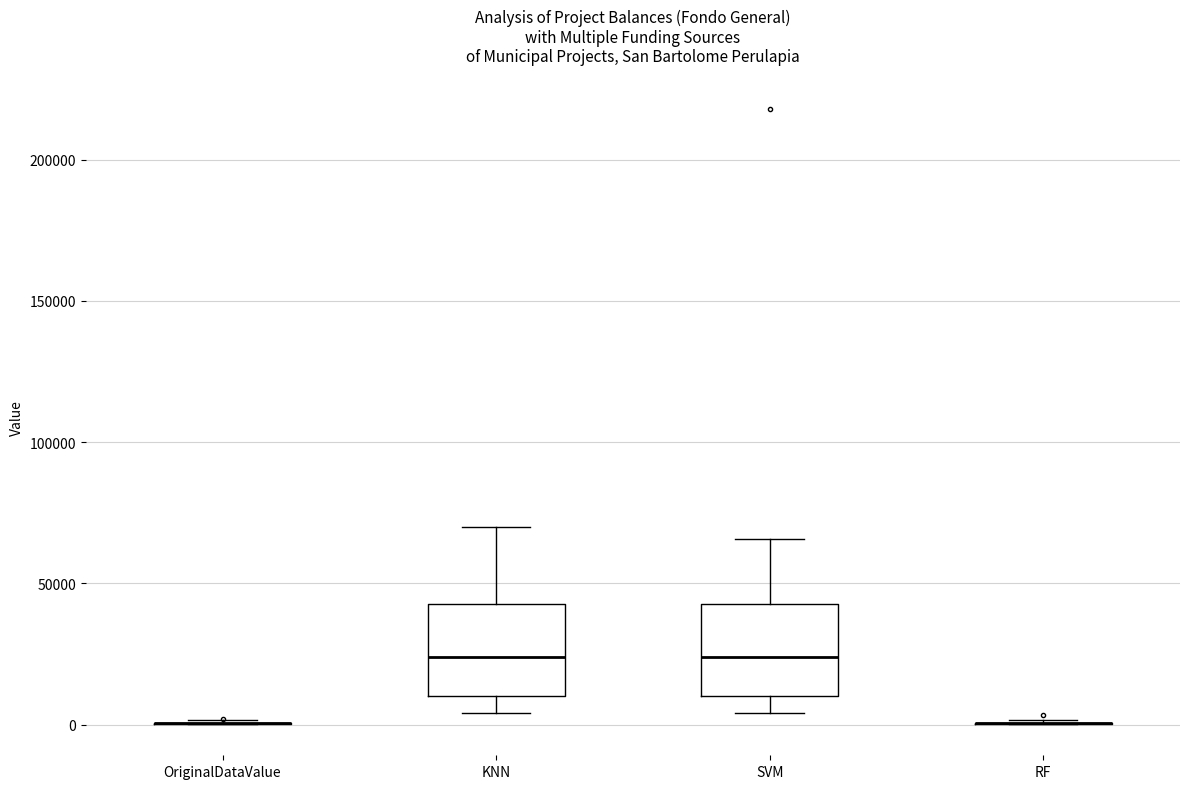

Reading left to right, transcribe this box plot: for each box, give where its median line is, the range the box spans, and where its two whiskers end, as read against the y-axis. The values are not printed on the chart, so give them approximately, as read against the axis.

OriginalDataValue: box collapsed to a line at 0, whiskers 0 to 0
KNN: median 25000, box 10000 to 45000, whiskers 5000 to 70000
SVM: median 25000, box 10000 to 45000, whiskers 5000 to 65000
RF: box collapsed to a line at 0, whiskers 0 to 0